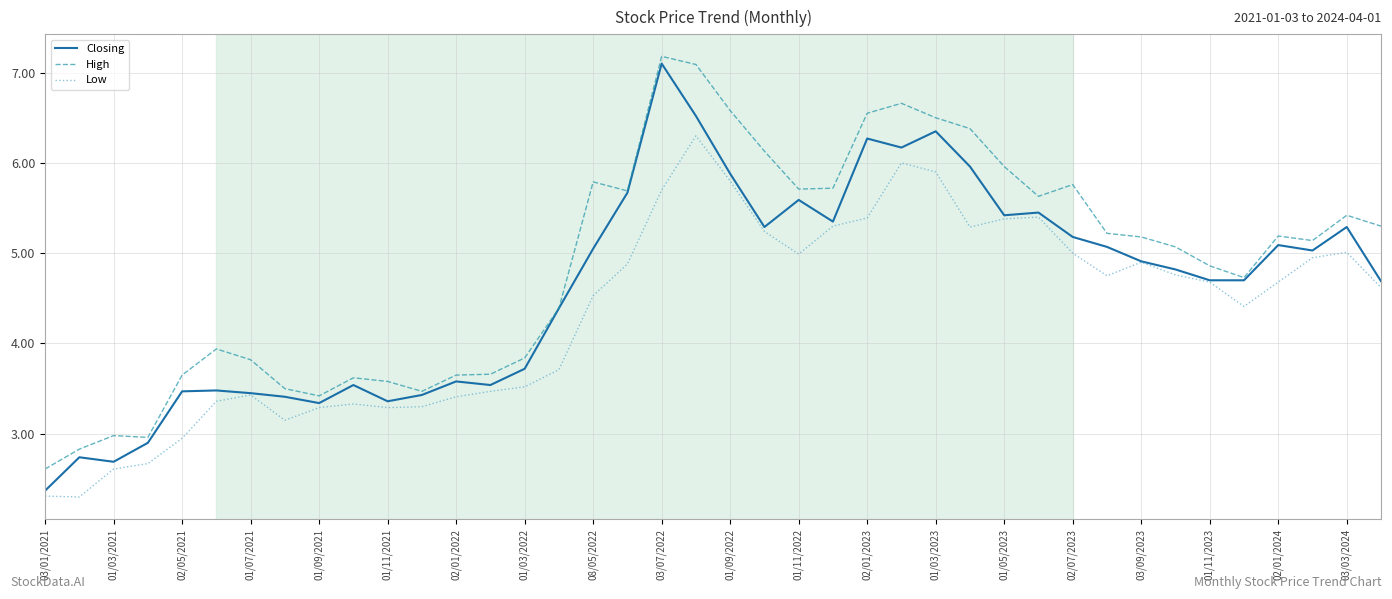

What are all the series names shown in the legend?

Closing, High, Low